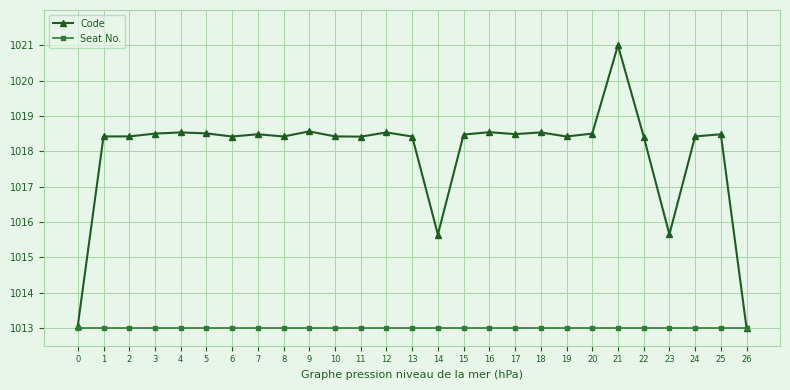

What is the total value across all series at 14?

2028.6